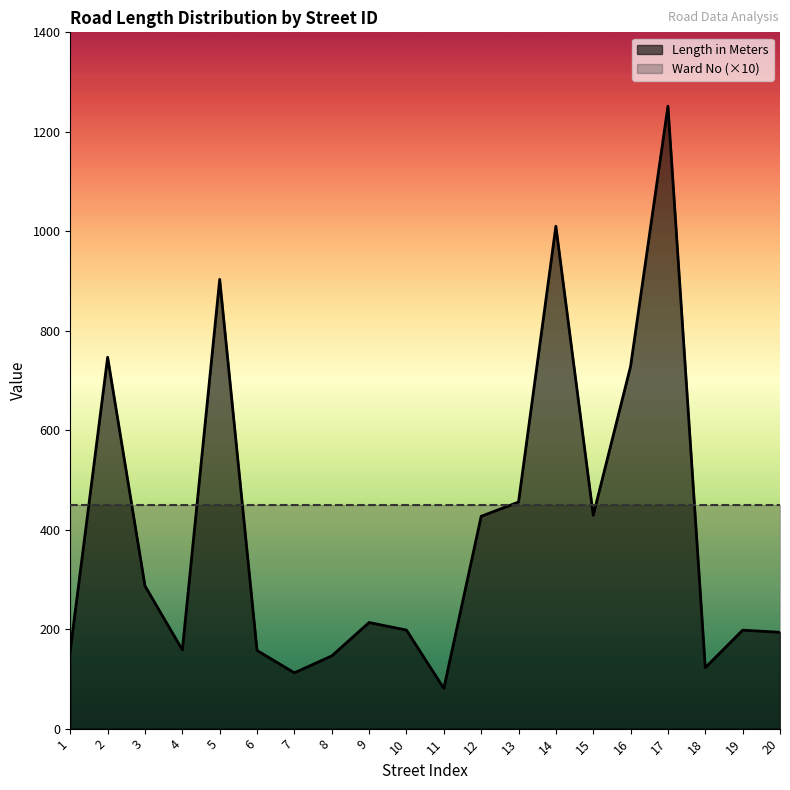

How many lines are shown in the chart?

2